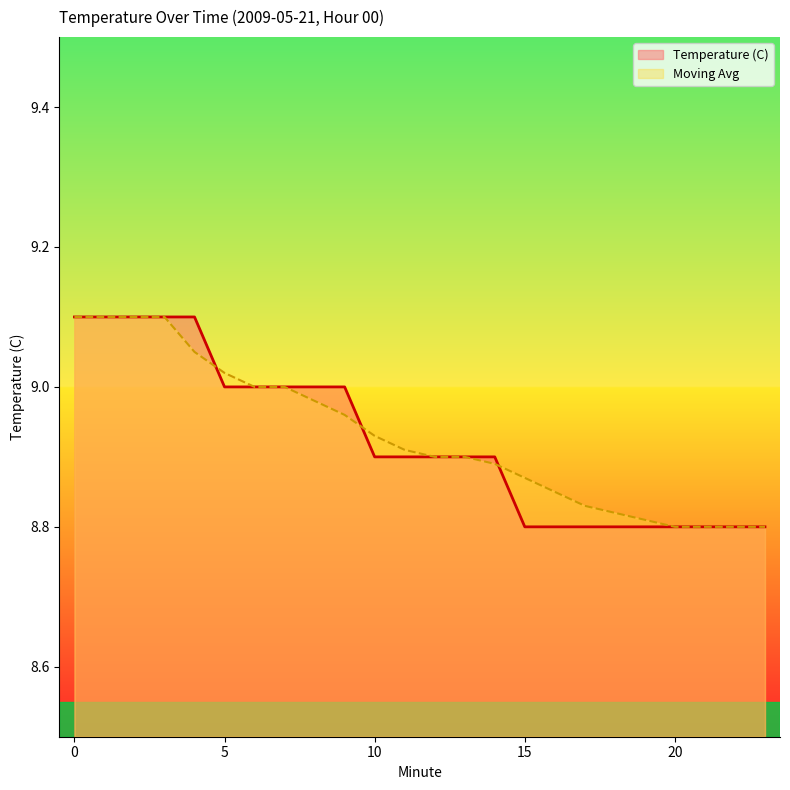

How many intersections are there between Temperature (C) and Moving Avg?

3